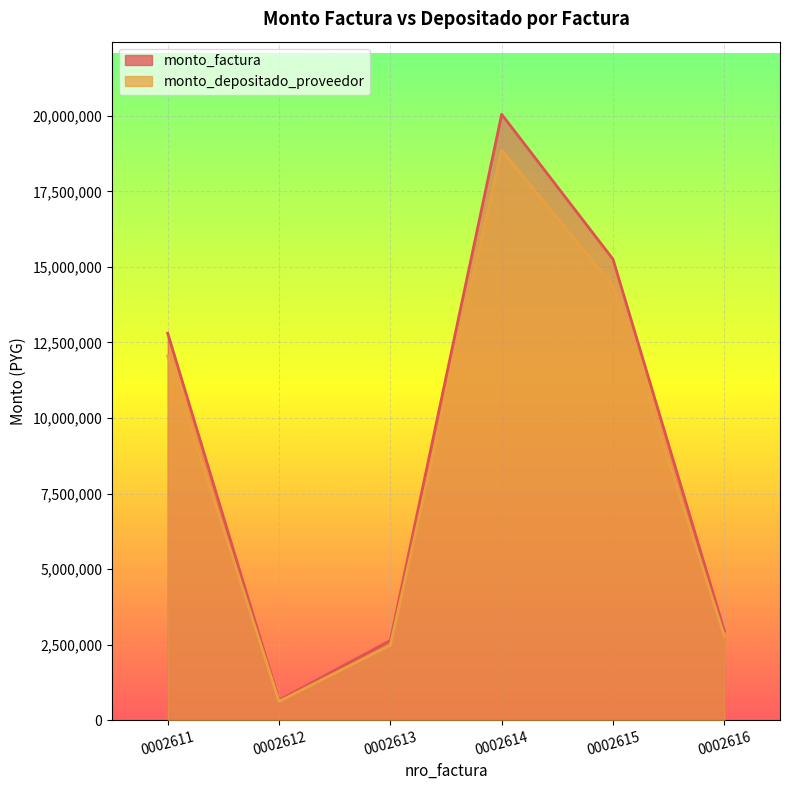

The value of monto_factura at 0002611 is 18520001. True or false?

False